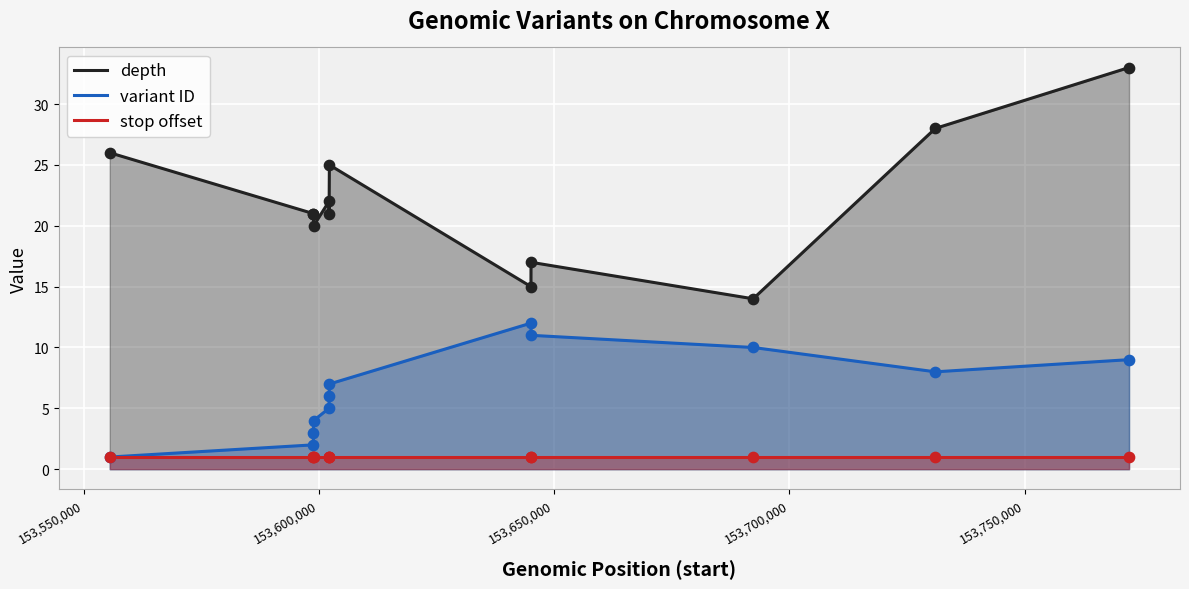

Which series contains the highest Y value?

depth